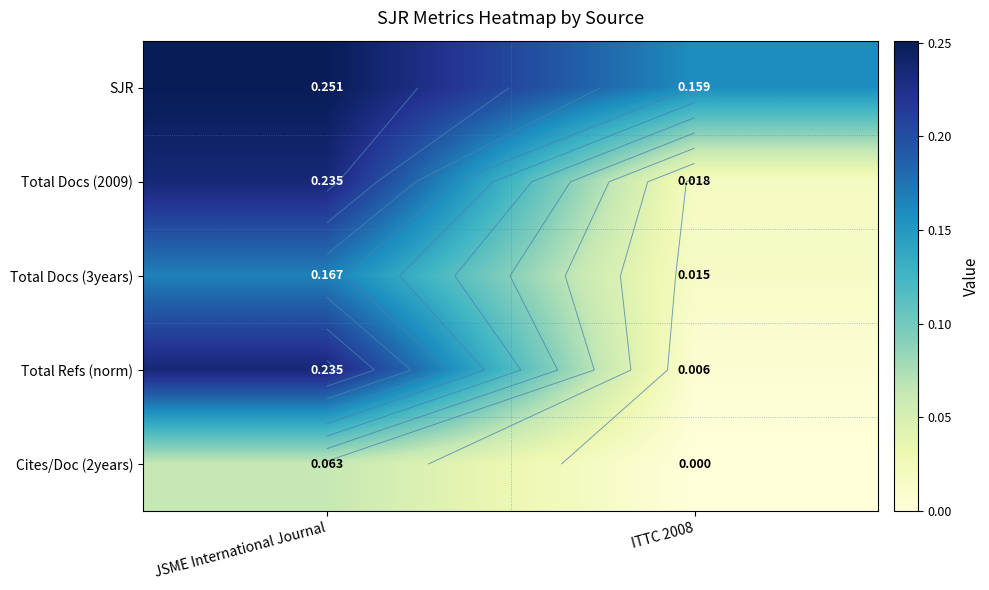

How many values in Cites/Doc (2years) are above zero?

1